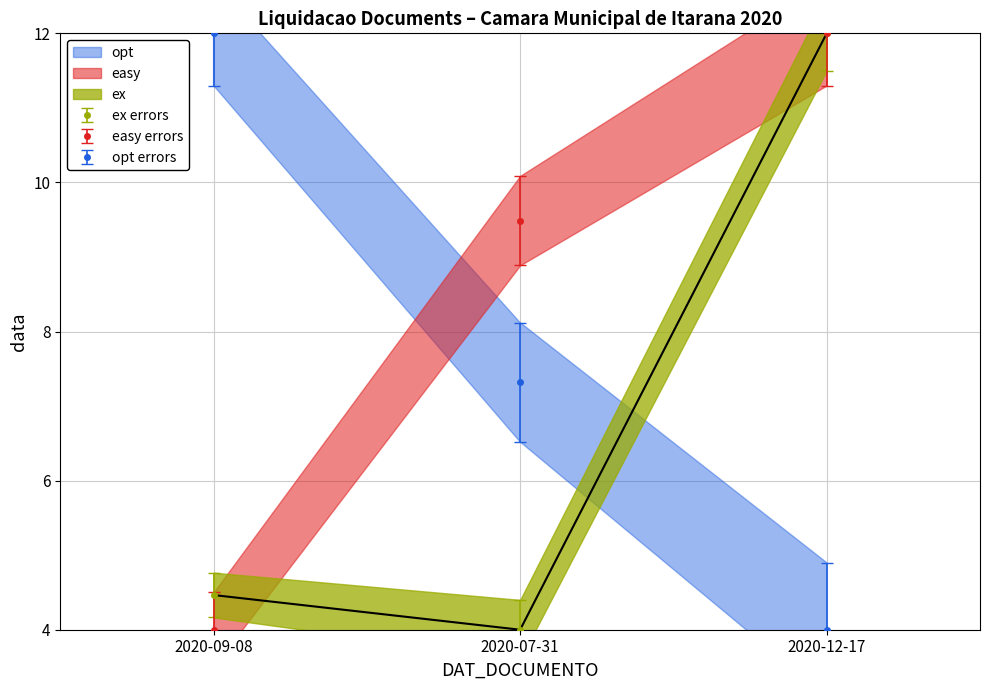

Which series changed the most between 2020-09-08 and 2020-07-31?

id